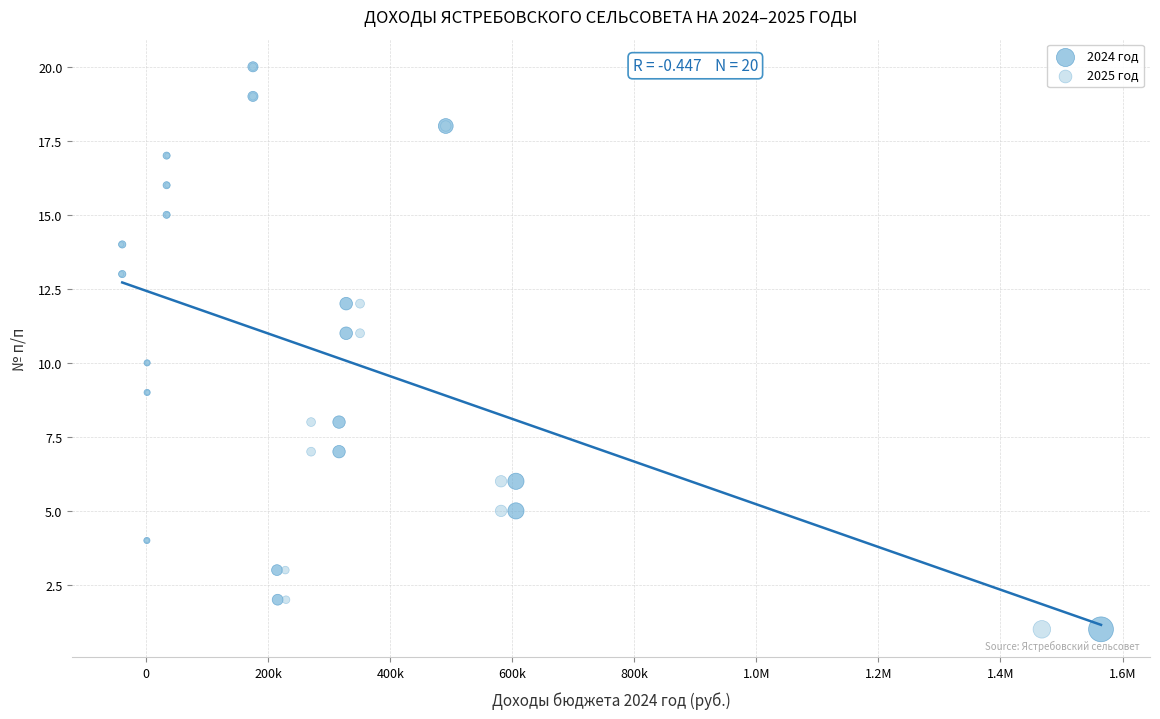

What are all the series names shown in the legend?

2024 год, 2025 год